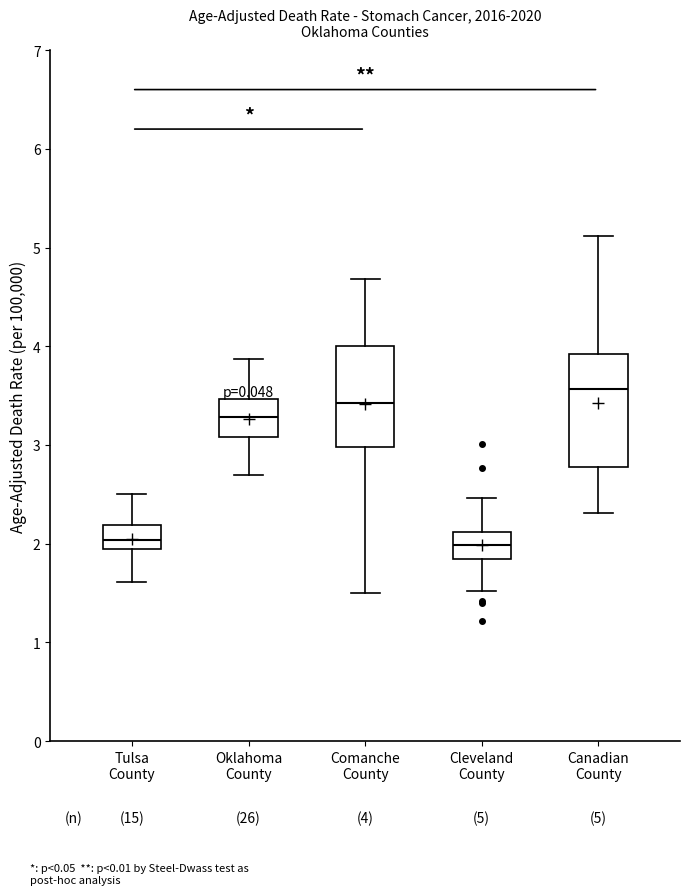

Comparing the boxes themselves (not the whiskers), which one is the tallest?

Canadian County